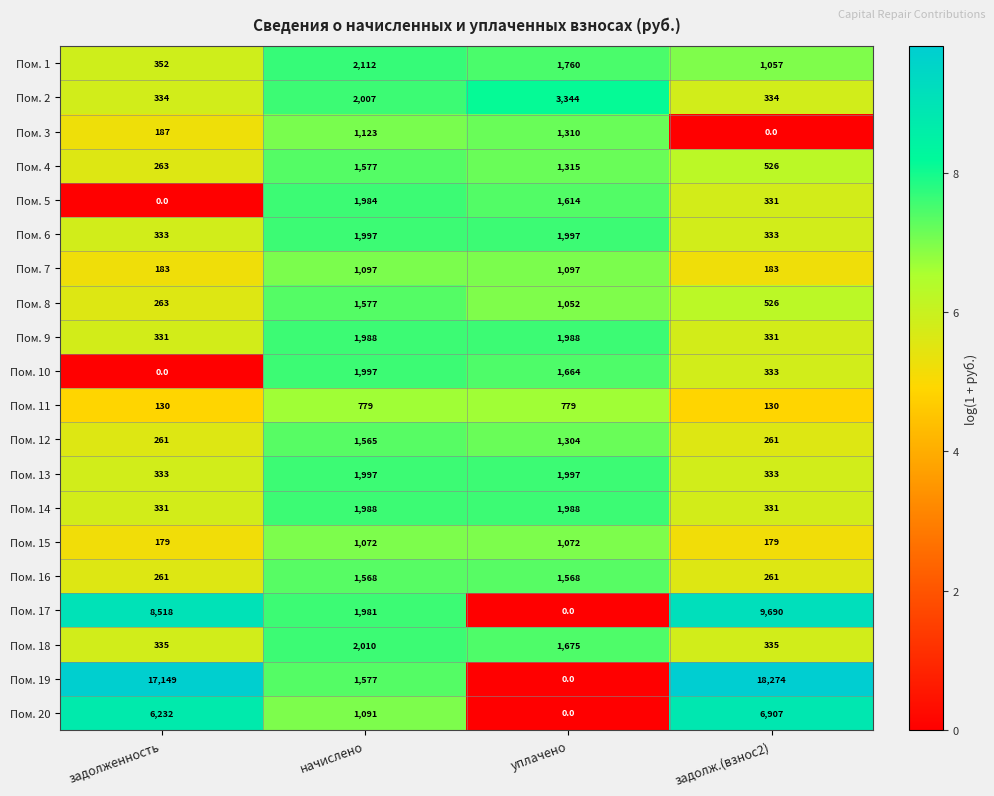

How many series are shown in this chart?

20